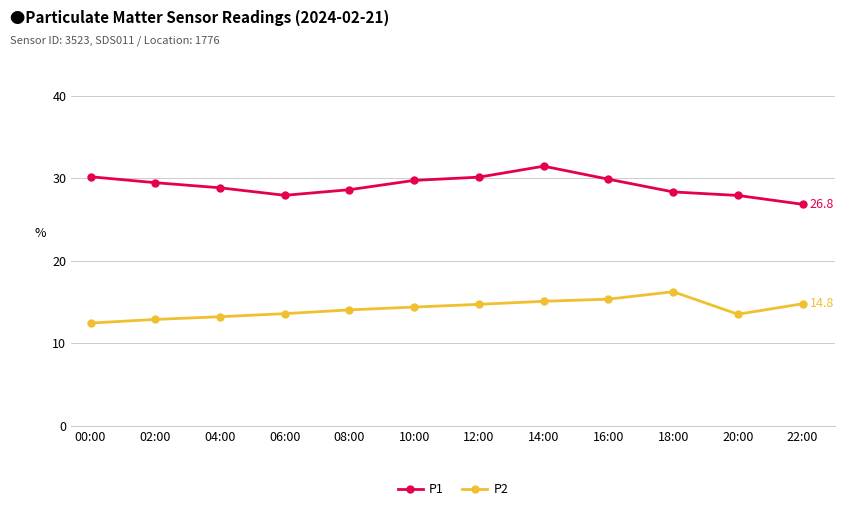

True or false: P2 and P1 cross at least once.

False